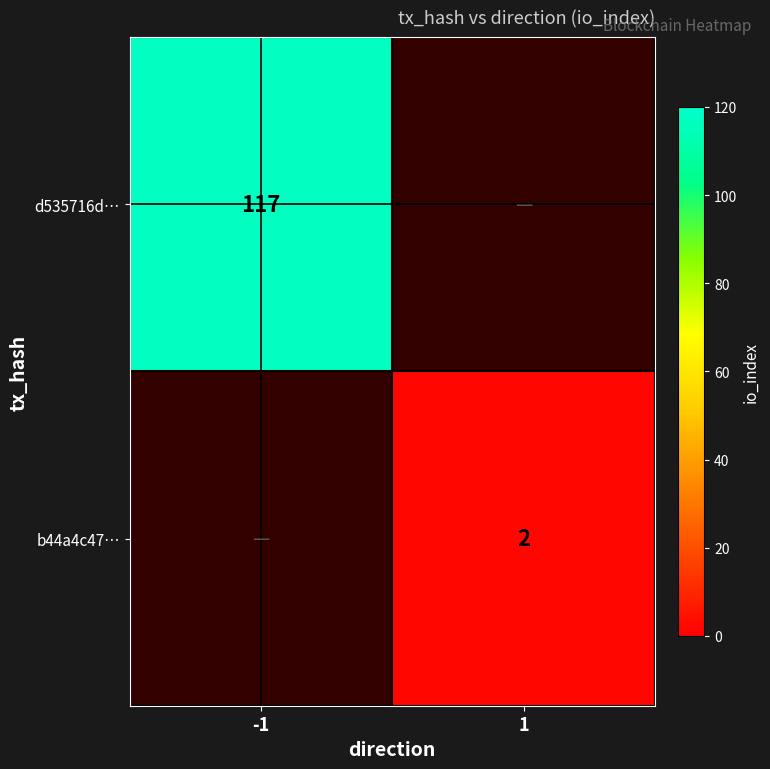

Is it true that b44a4c47… equals 2 at 1?

True